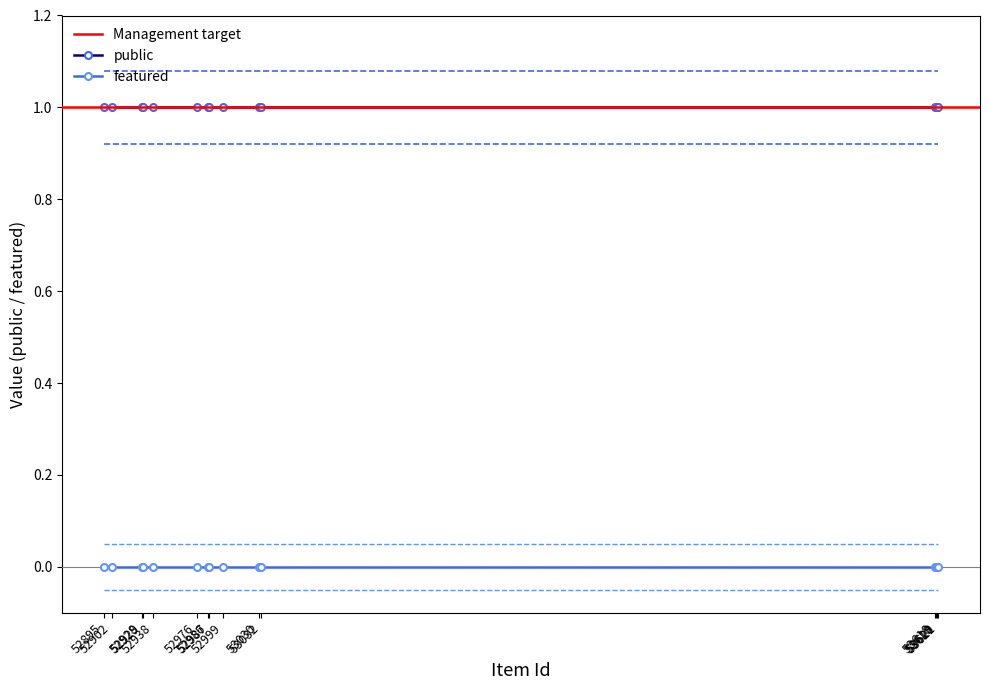

At which category is the sum across all series the highest?

52895